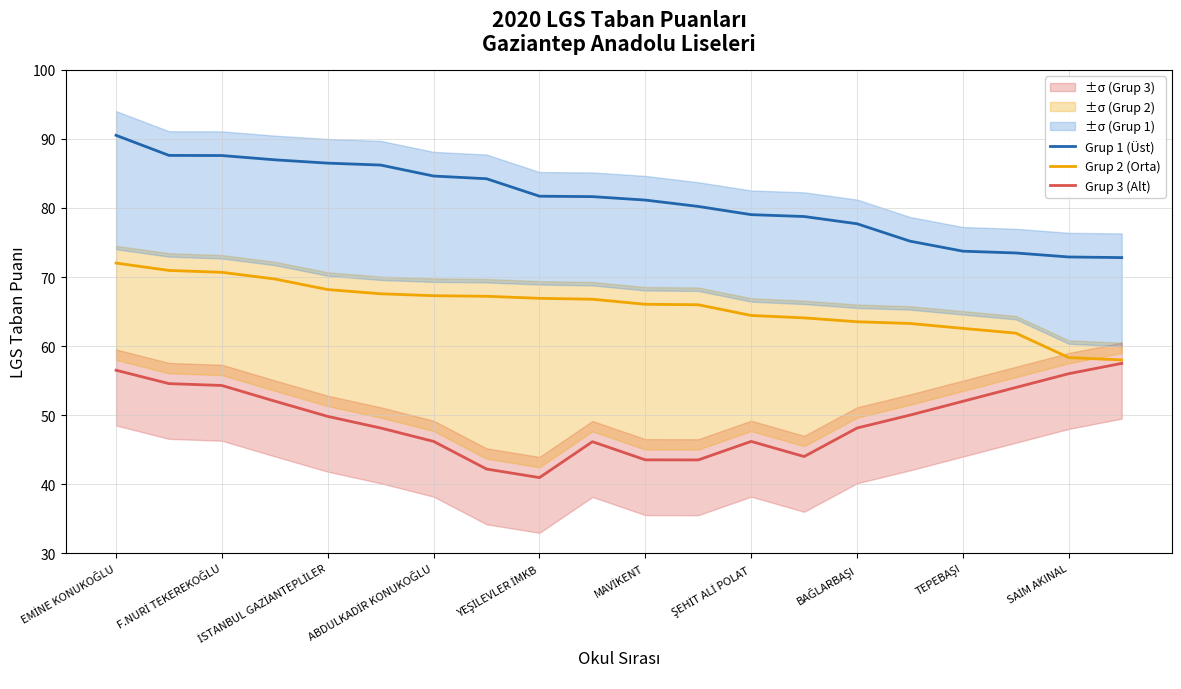

True or false: Grup 2 (Orta) and Grup 1 (Üst) cross at least once.

False